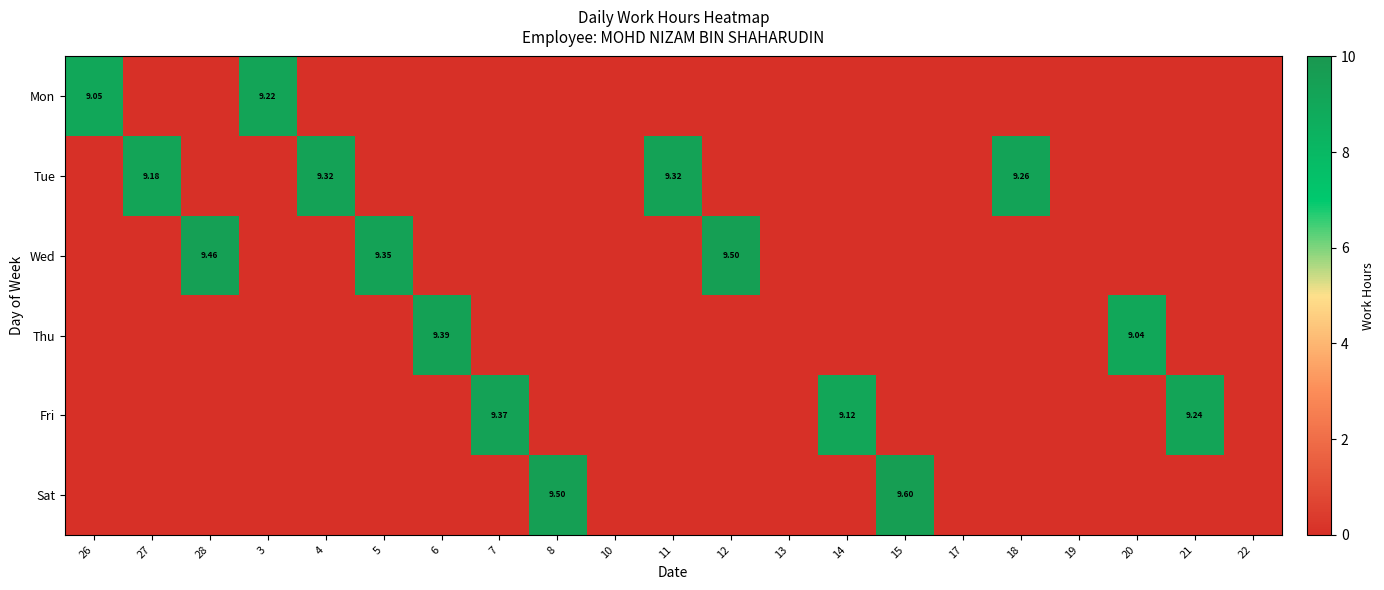

How many positive values does the Thu series have?

2